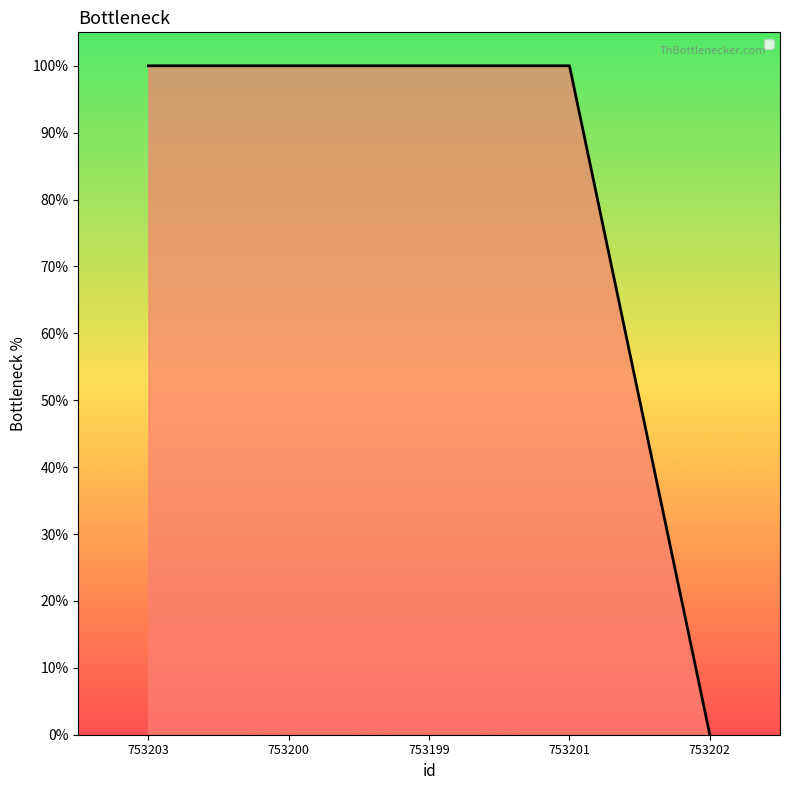

Reading right to left, transcribe all the data shown in this chart.

0	1	1	1	1